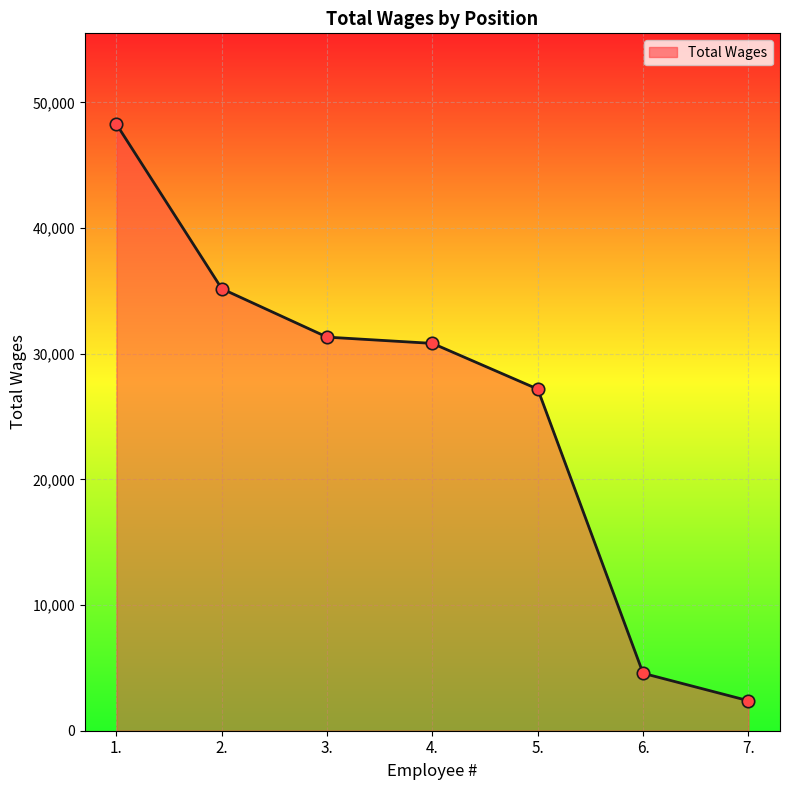

Approximately how many times larger is the value at 4. compared to 2.?

0.9